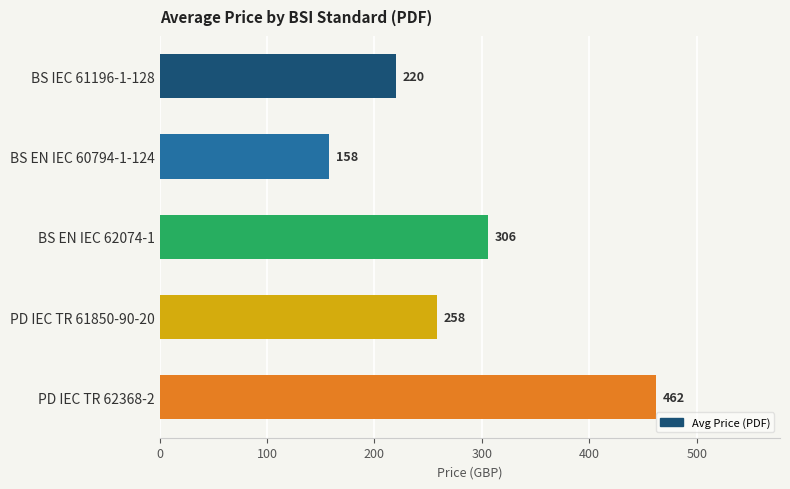

What is the smallest value displayed?

158